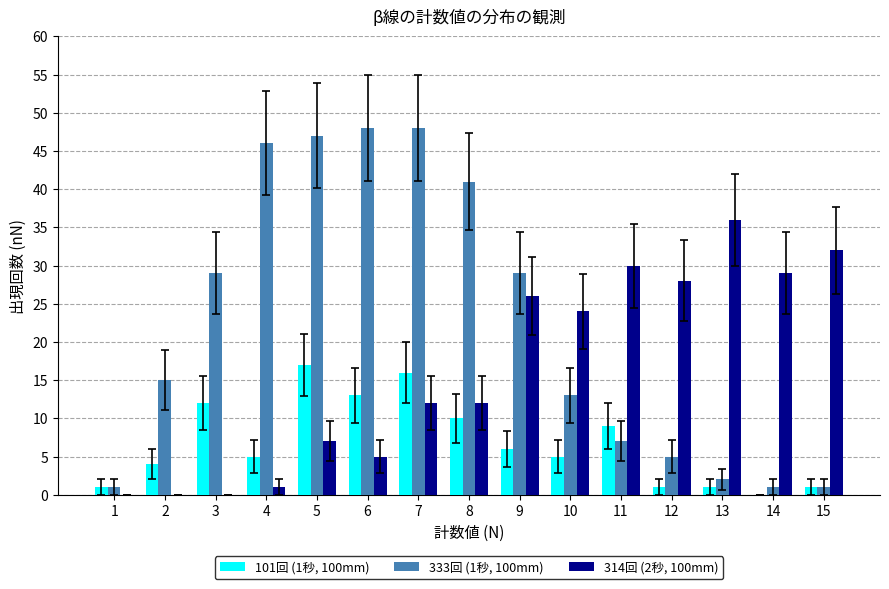

True or false: 101回 (1秒, 100mm) has a value of 13 at 6.

True